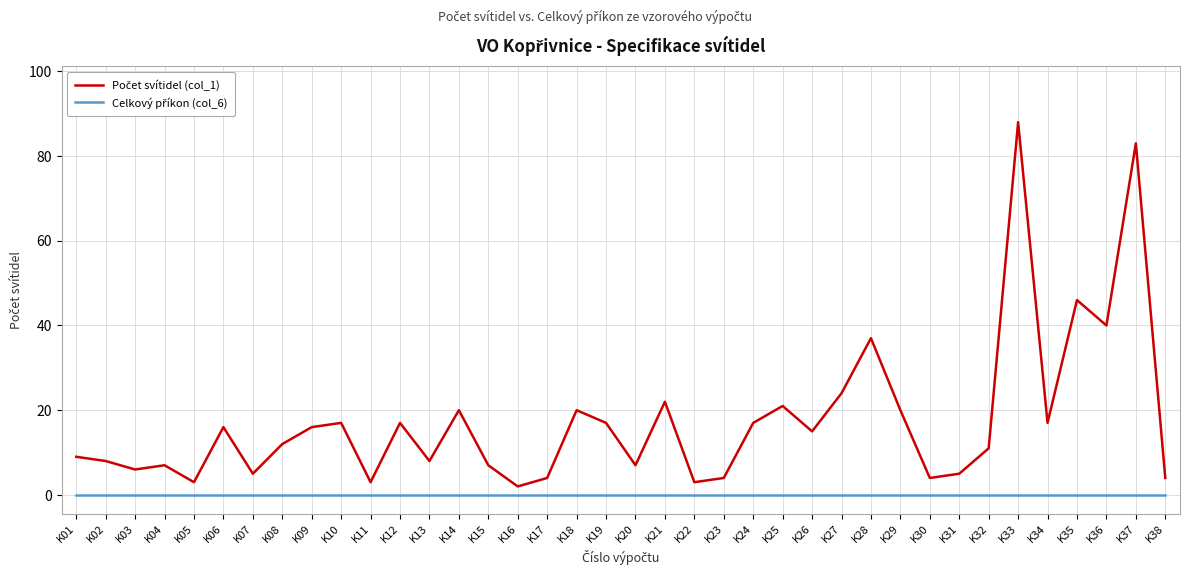

What is the maximum value shown in the chart?

88